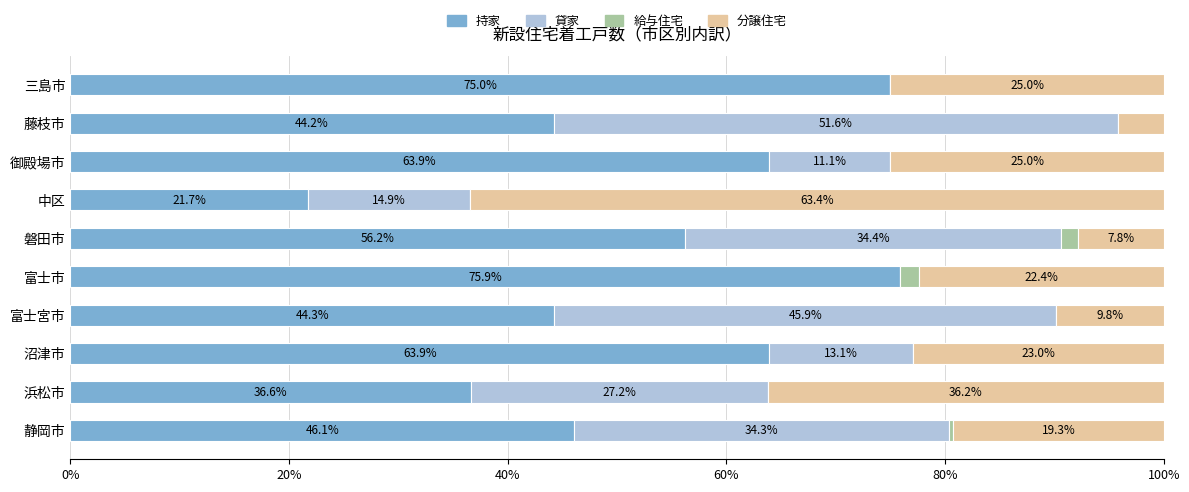

The 持家 series shows 46.1 at 静岡市. True or false?

True